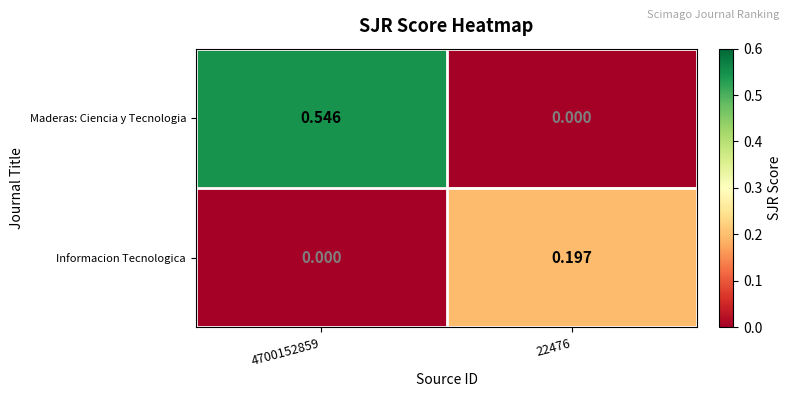

How many distinct data groups are displayed?

2